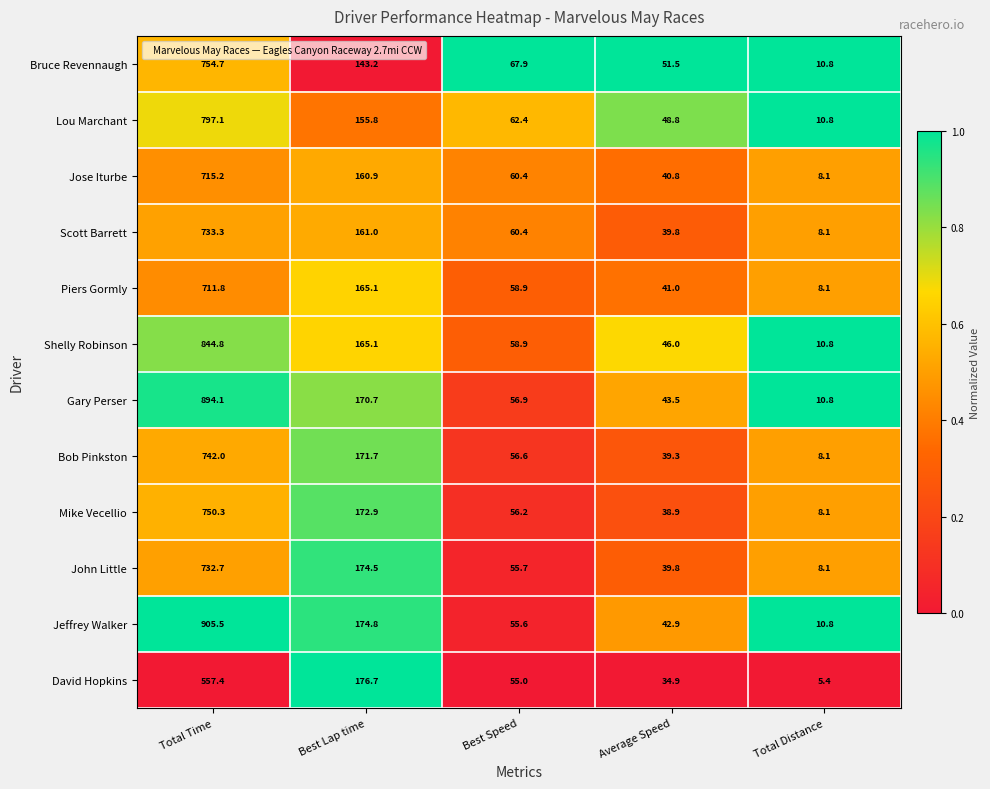

Which series has the largest total across all categories?

Jeffrey Walker